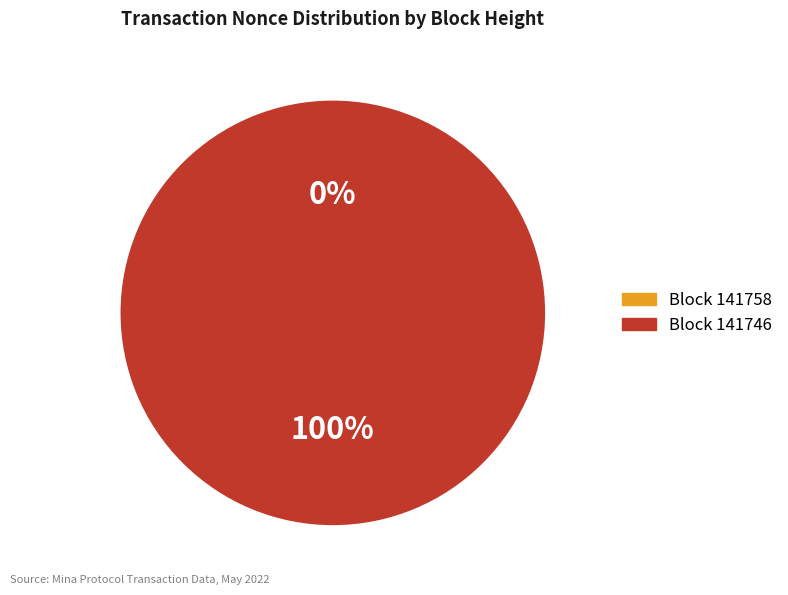

Rank the categories by value from highest to lowest.

141746, 141758